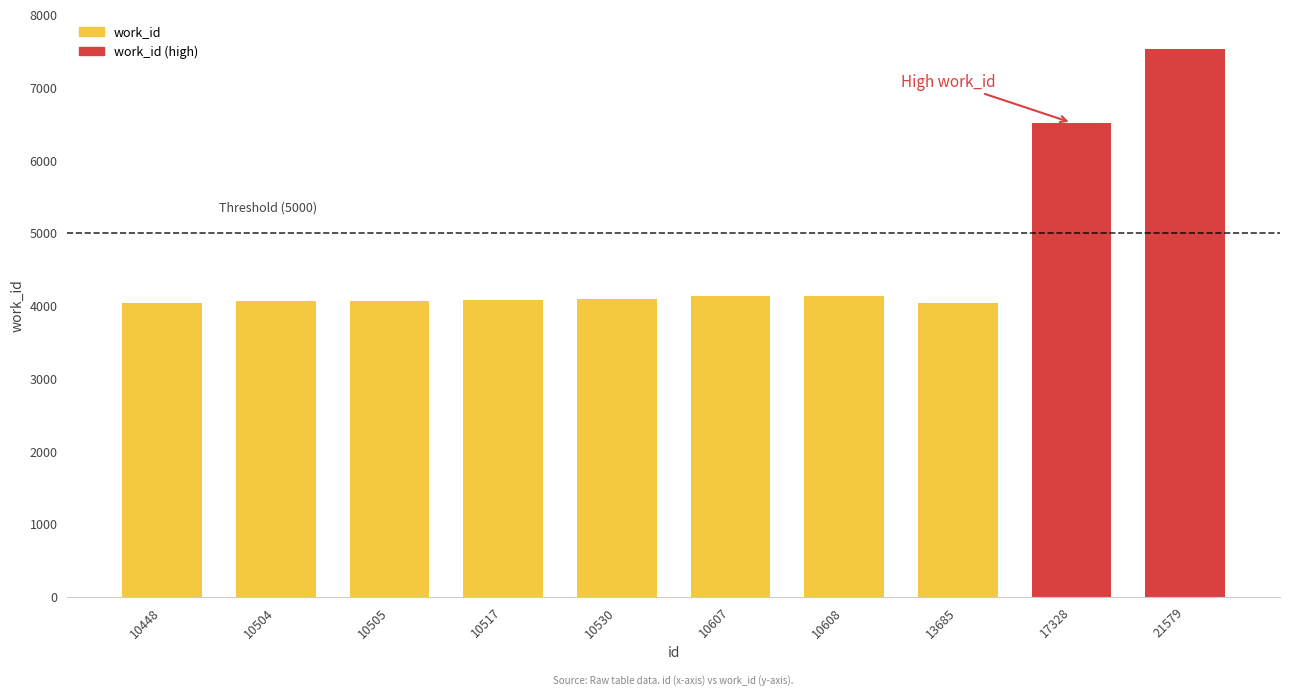

What is the change in value from 10530 to 21579?

+3434